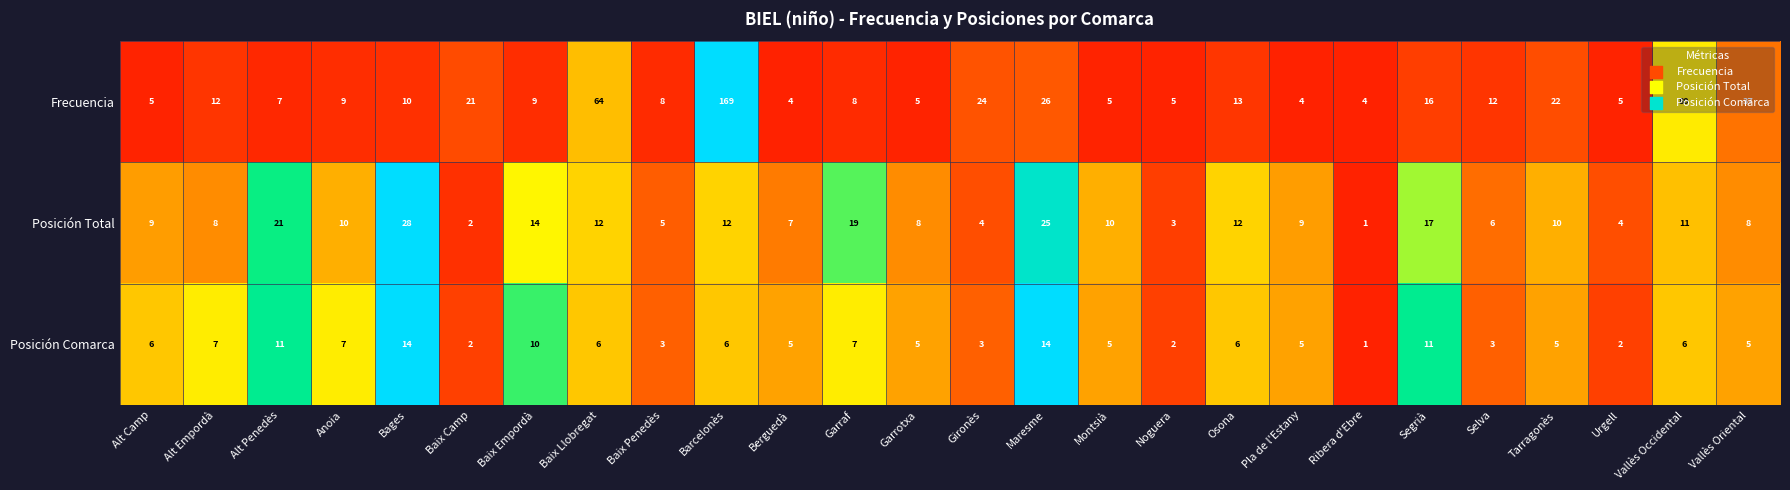

How many values in the Frecuencia series are below 10?

13